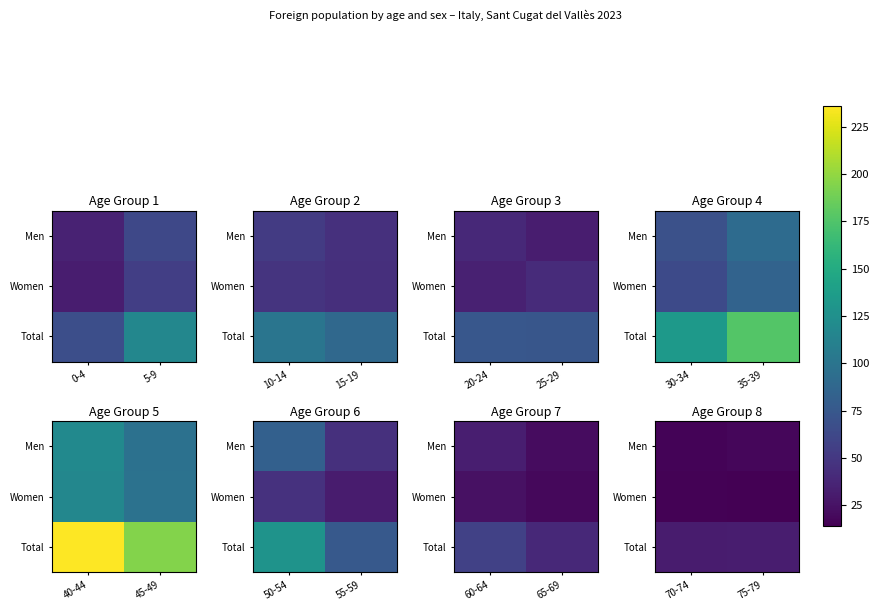

What is the minimum value shown in the chart?

14